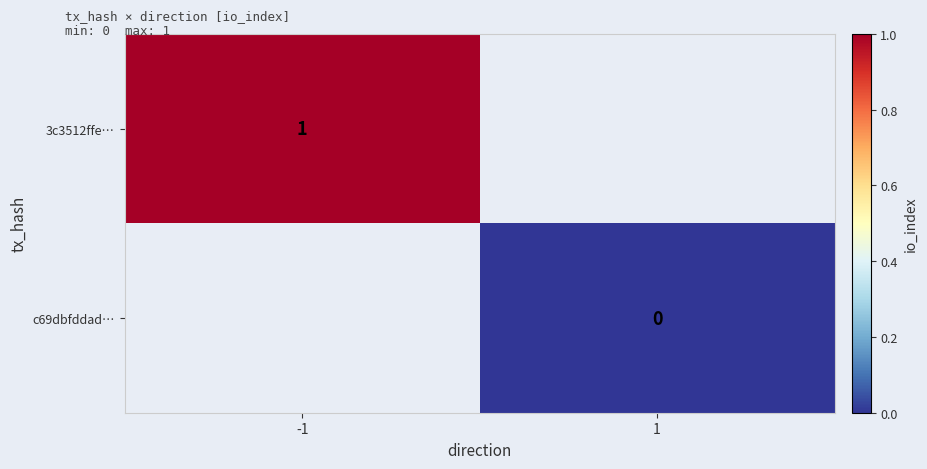

Is it true that 3c3512ffe… equals 2 at -1?

False